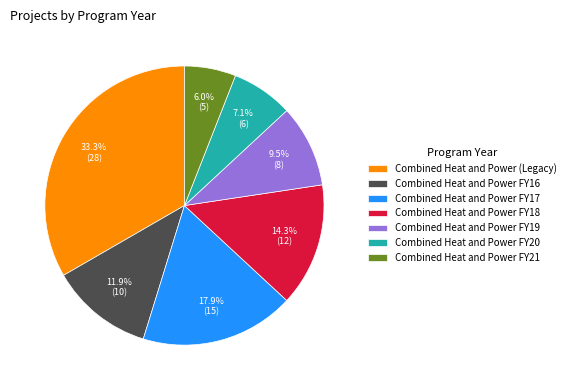

To the nearest percent, what is the difference between the largest and smallest slice percentages?

27%